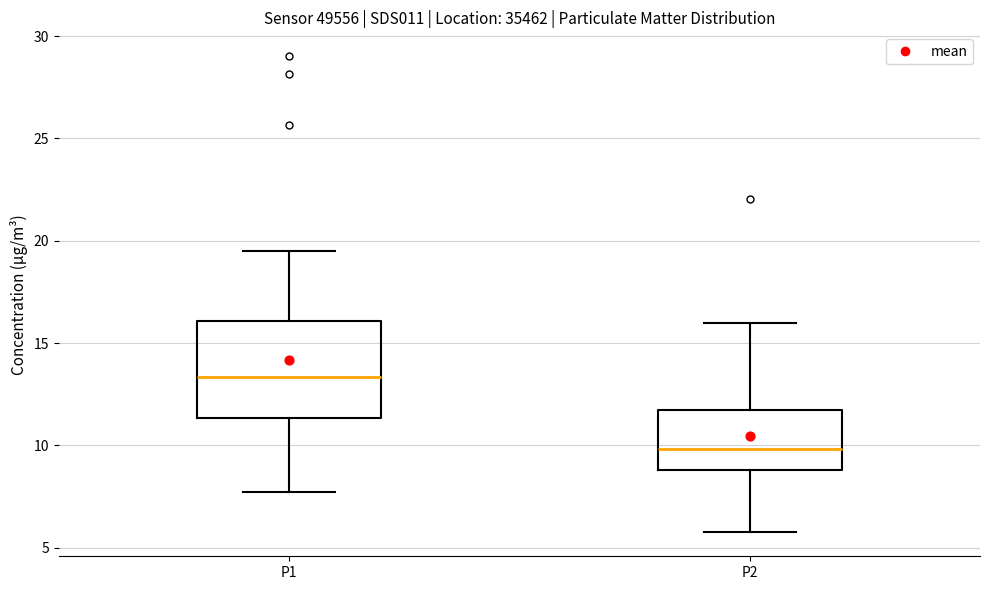

Where does the lower whisker of the box for P1 end on the y-axis? The values are not printed on the chart, so give them approximately, as read against the axis.

8.0